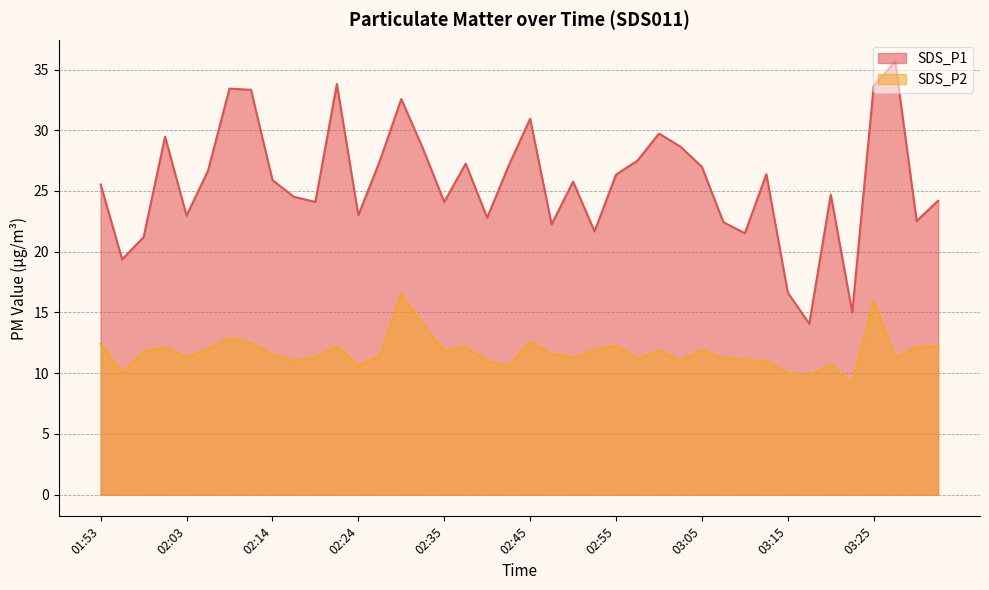

What is the label of the 28th point from the left?

03:03